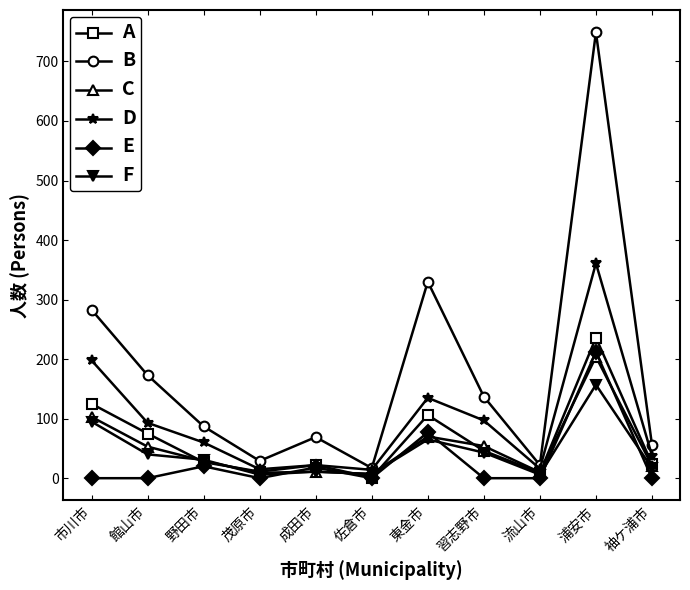

What is the difference between the highest and lowest values at 袖ケ浦市?

56